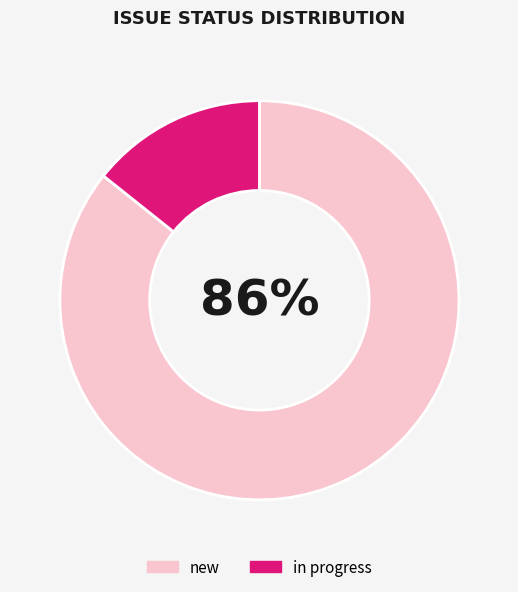

To the nearest percent, what percentage of the pie is in progress?

14%